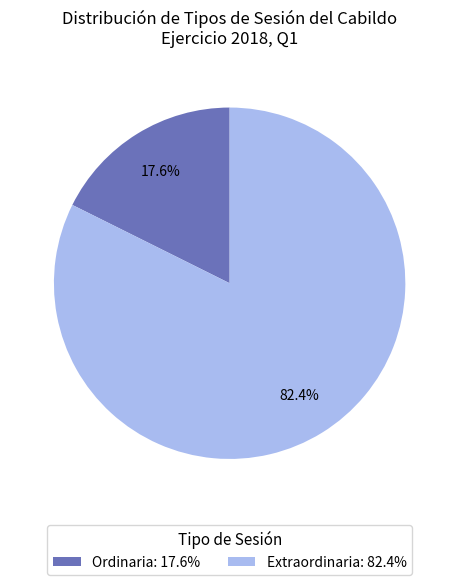

To the nearest percent, what percentage of the pie is Ordinaria?

18%